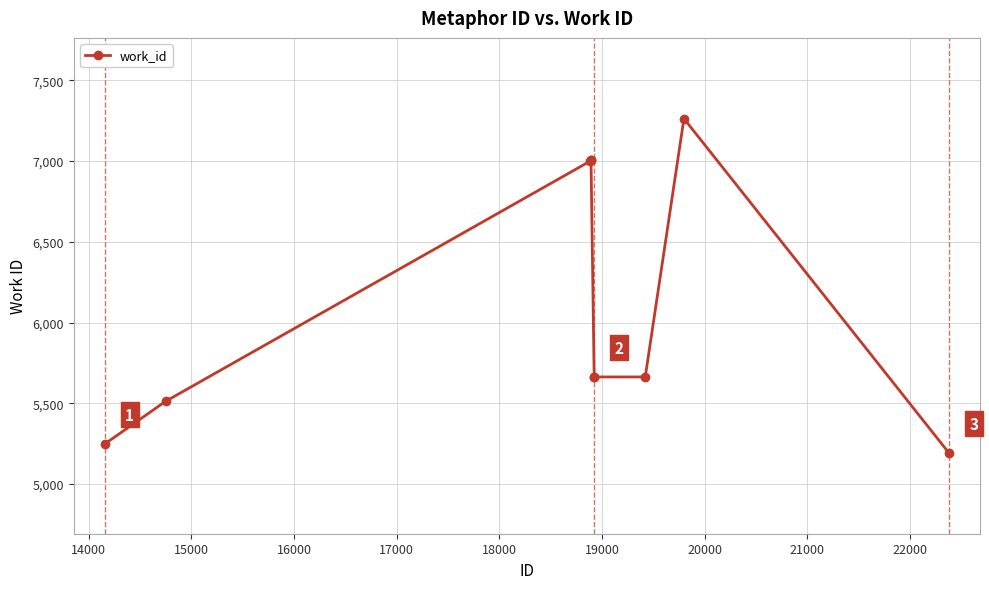

What is the minimum value shown in the chart?

5192